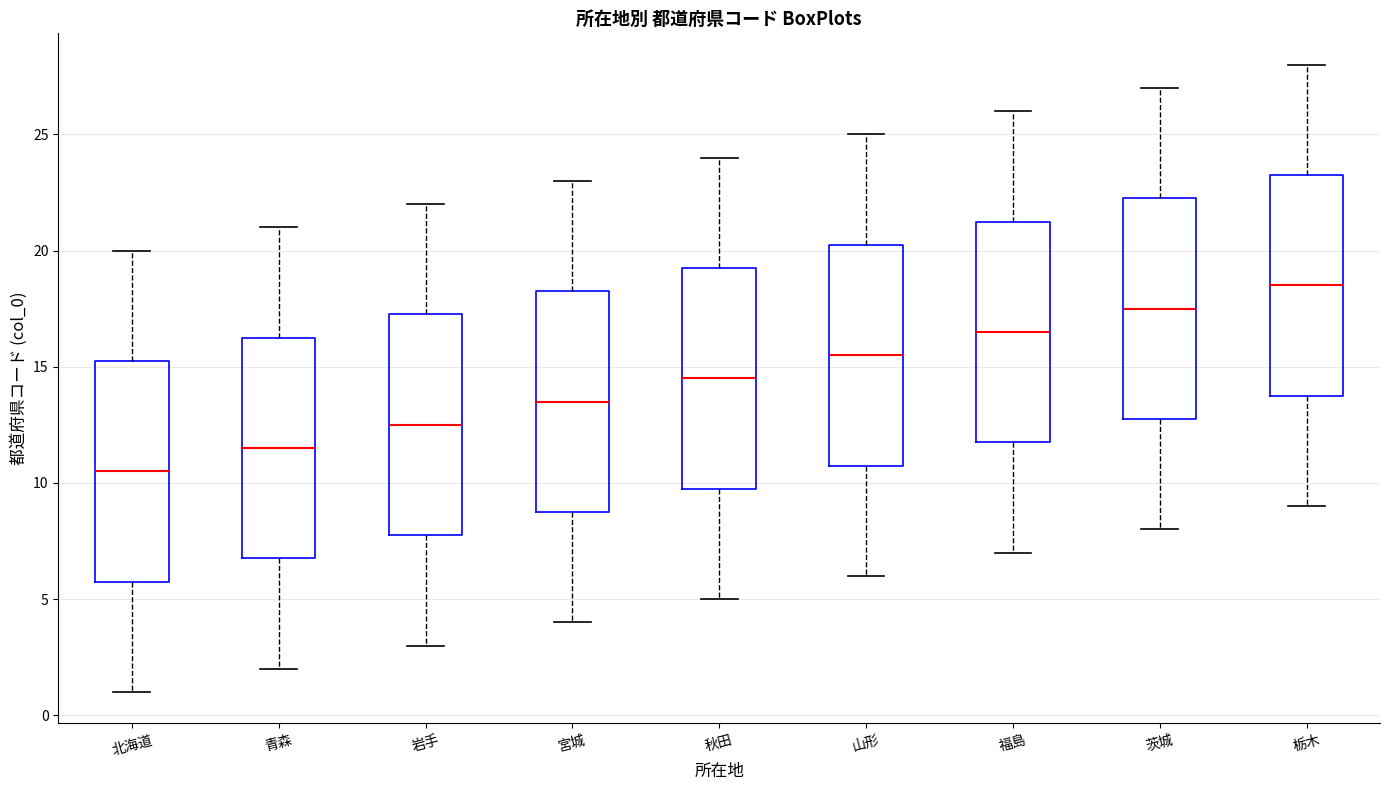

Which box has the highest median line?

栃木